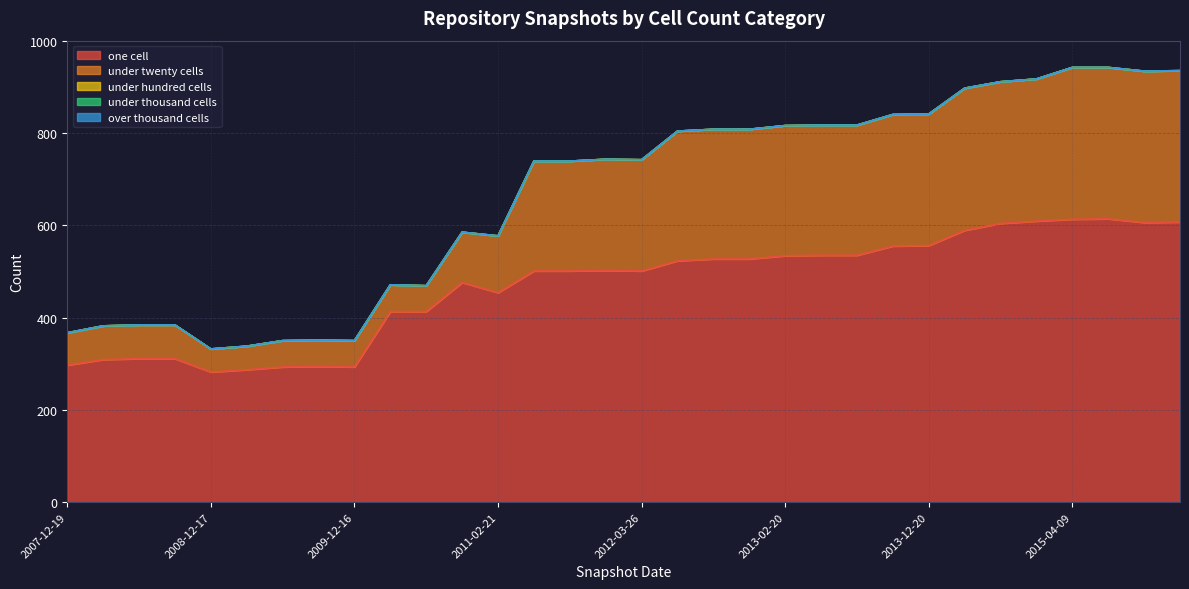

True or false: over_thousand_cells and one_cell cross at least once.

False